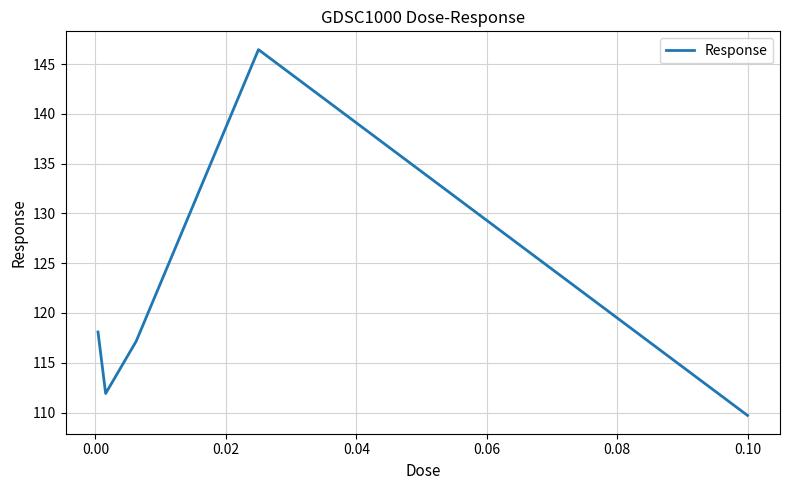

Does the chart have visible grid lines?

Yes